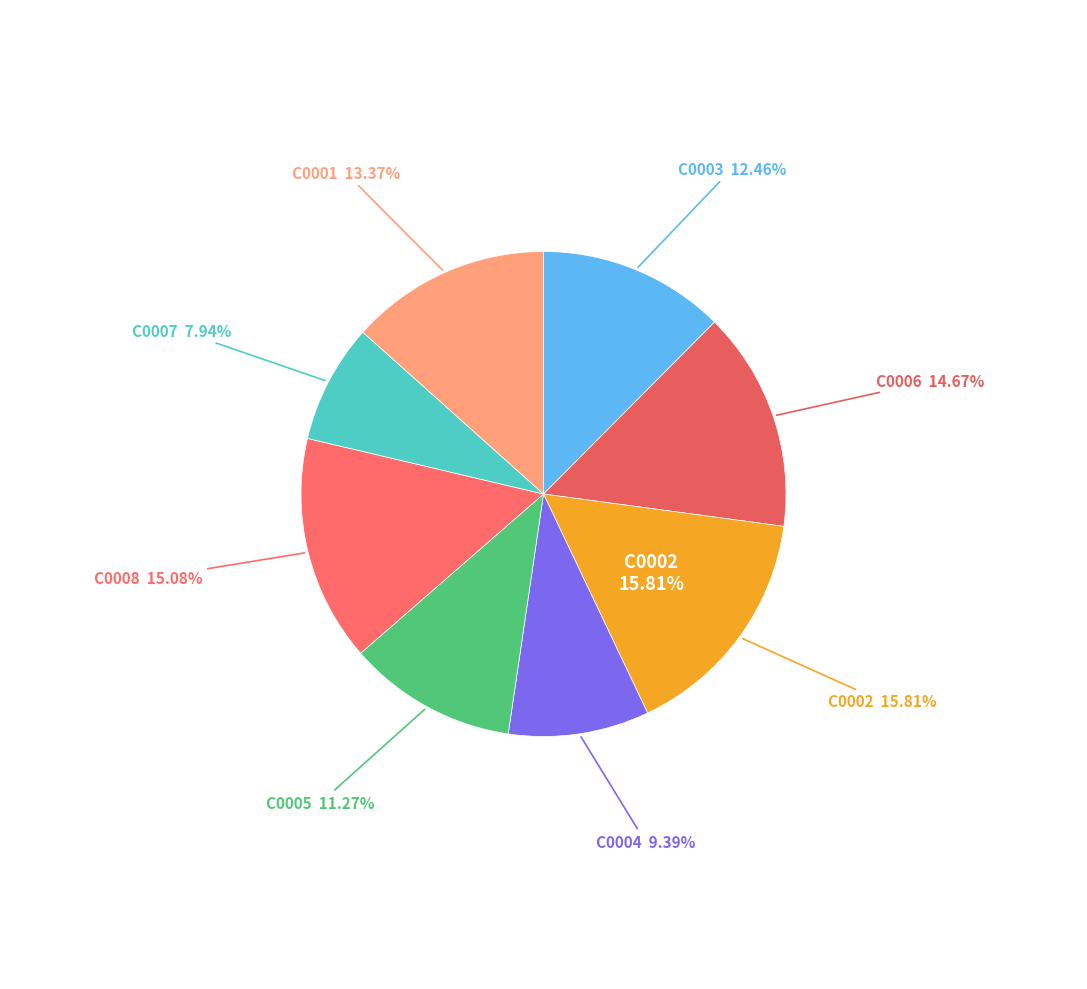

To the nearest percent, what is the difference between the C0002 and C0008 slice percentages?

1%